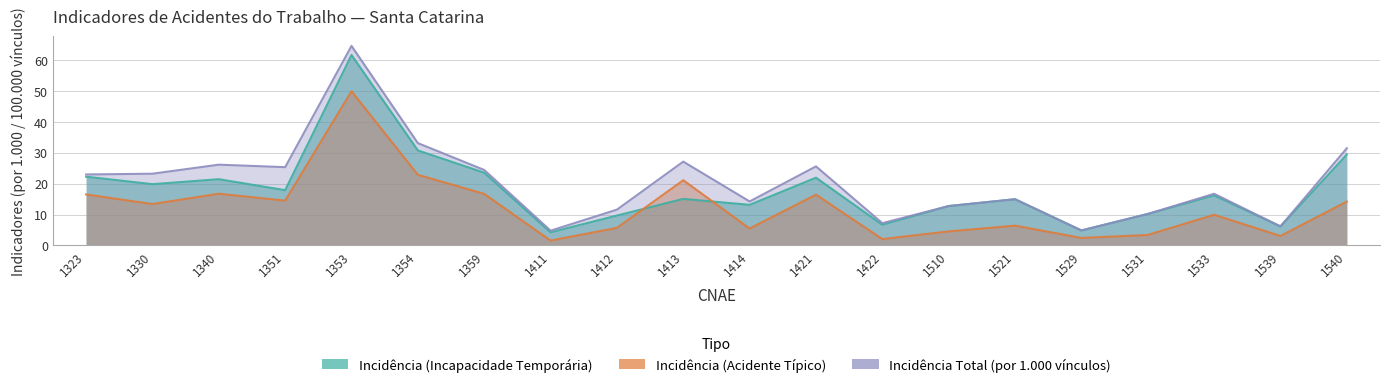

What is the value of the Incidência (Acidente Típico) point at the 6th from the left?

22.8